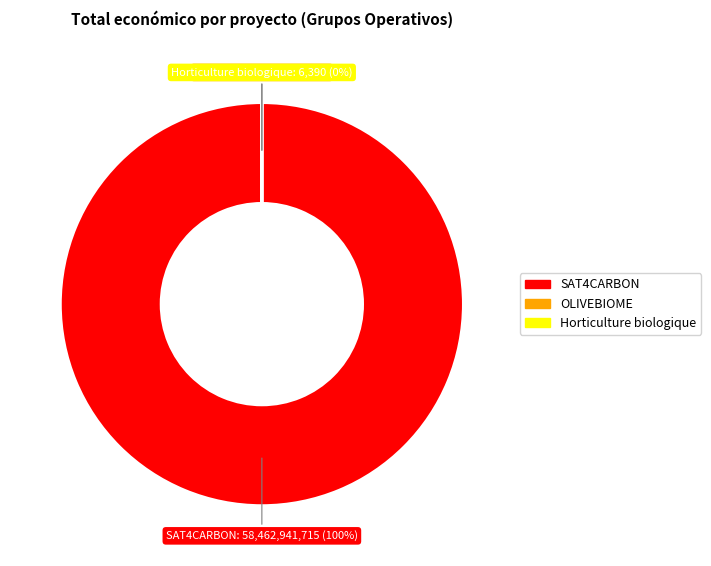

The OLIVEBIOME slice represents 1% of the pie. True or false?

False